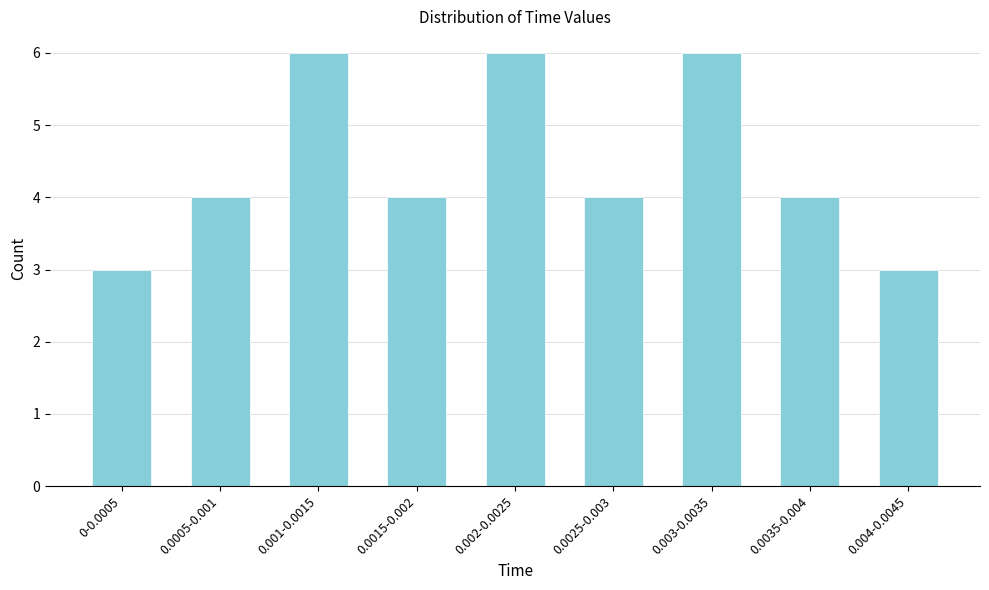

Reading left to right, list all the values displayed in this chart.

0-0.0005=3	0.0005-0.001=4	0.001-0.0015=6	0.0015-0.002=4	0.002-0.0025=6	0.0025-0.003=4	0.003-0.0035=6	0.0035-0.004=4	0.004-0.0045=3